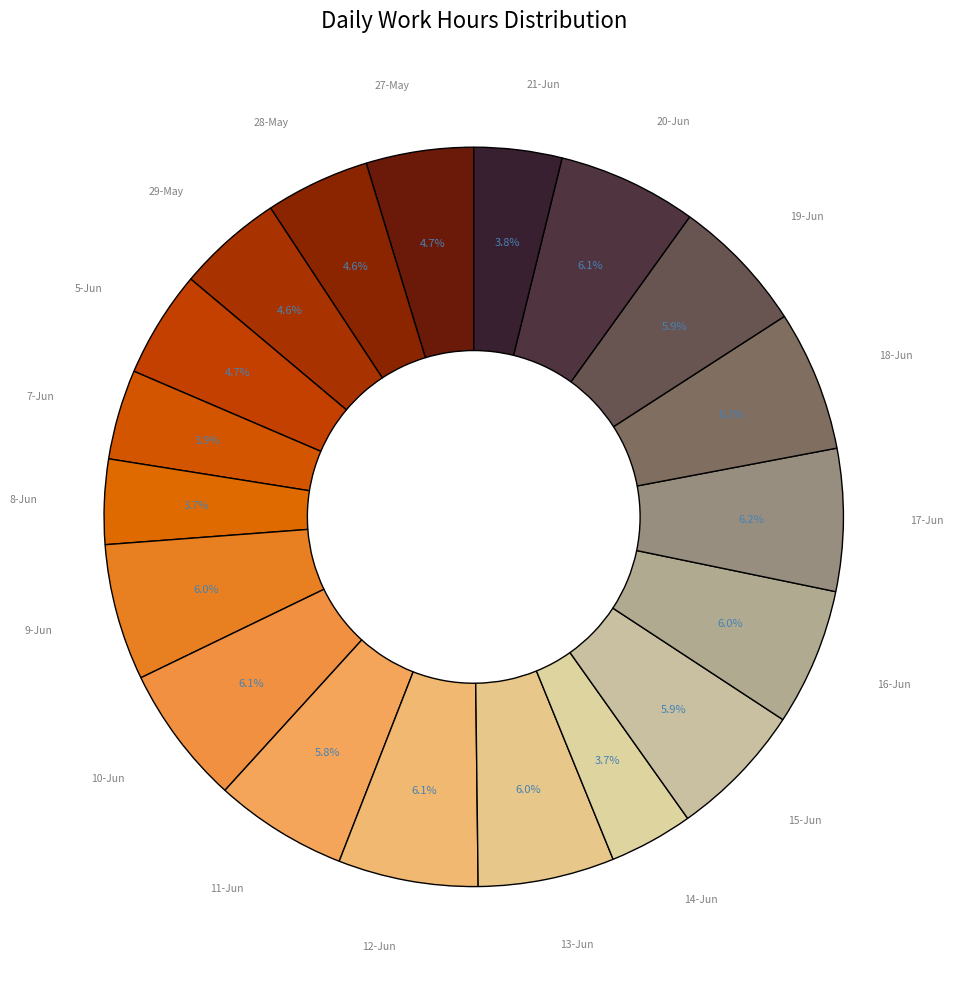

What is the ratio of the value at 28-May to the value at 13-Jun?

0.8